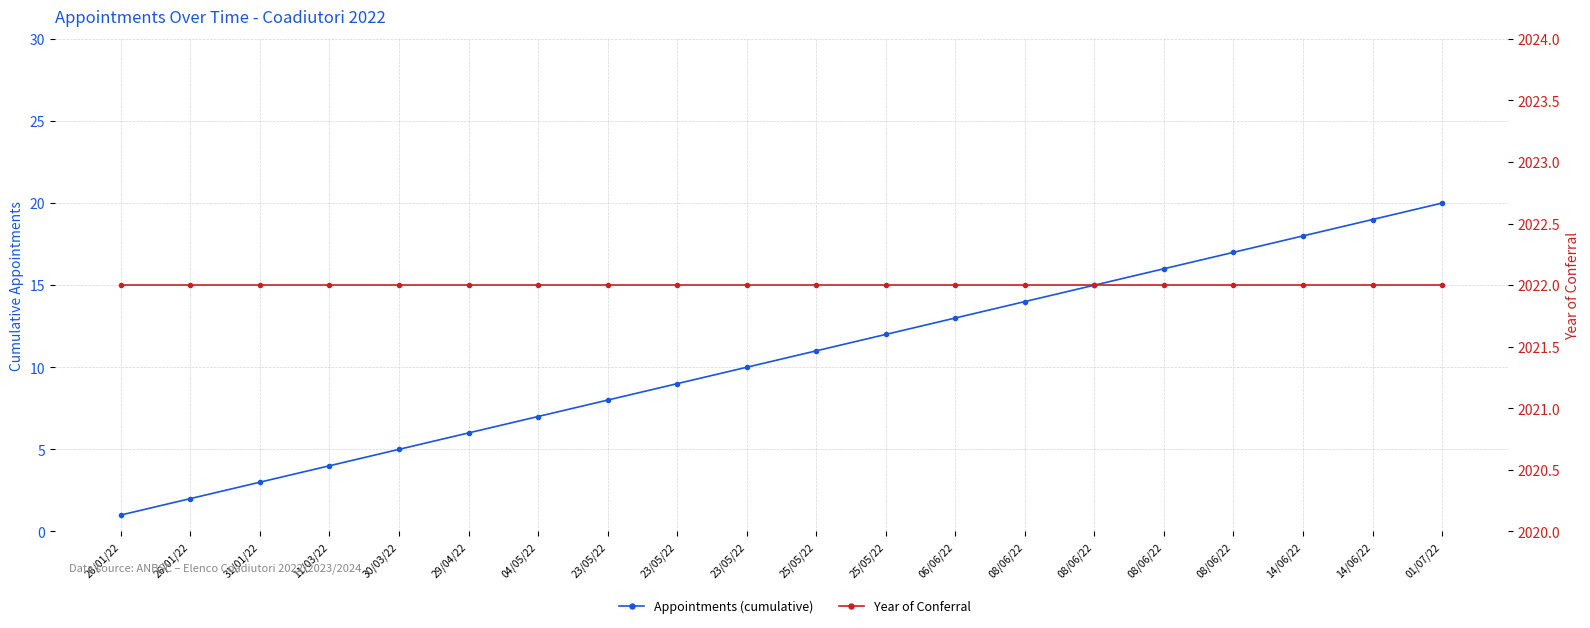

Reading right to left, transcribe all the data shown in this chart.

Appointments (cumulative): 20	19	18	17	16	15	14	13	12	11	10	9	8	7	6	5	4	3	2	1
Year of Conferral: 2022	2022	2022	2022	2022	2022	2022	2022	2022	2022	2022	2022	2022	2022	2022	2022	2022	2022	2022	2022